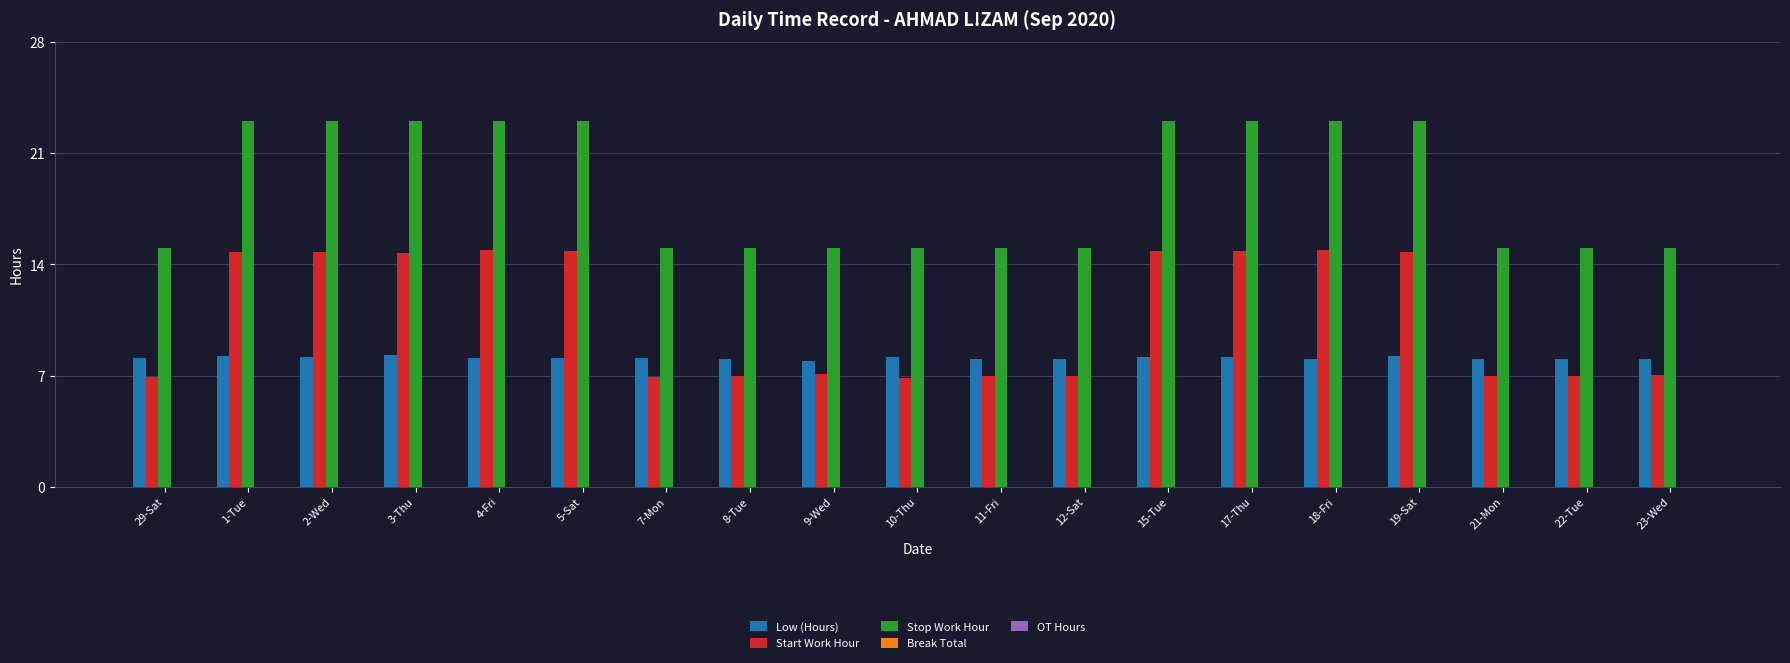

At how many categories does at least one series exceed 10?

19